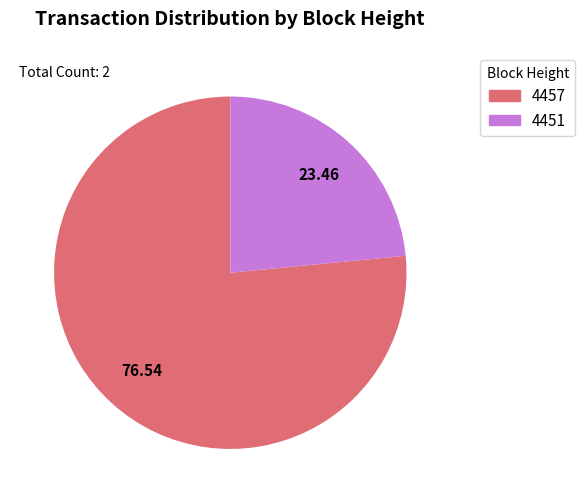

Which slice is the smallest?

4451